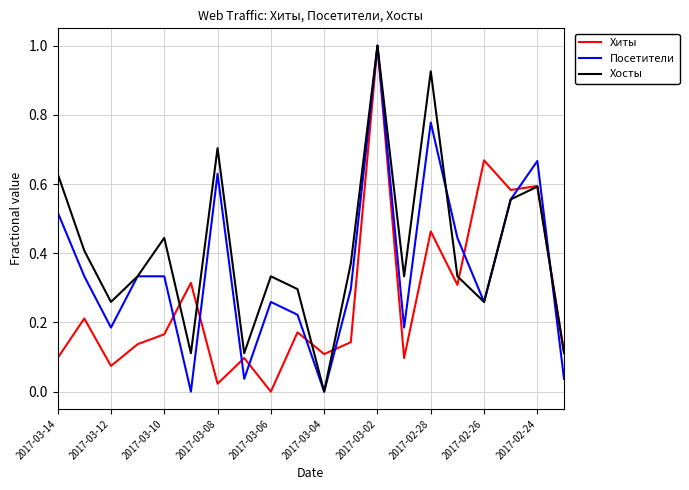

True or false: Хосты and Хиты intersect in this chart.

True